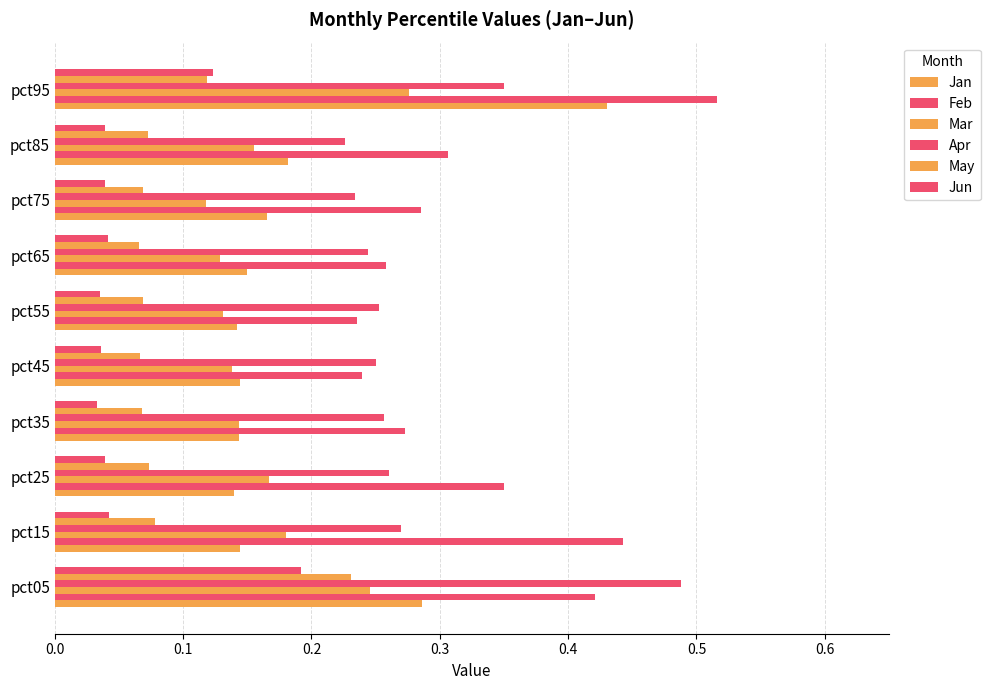

Count the number of data series in this chart.

6